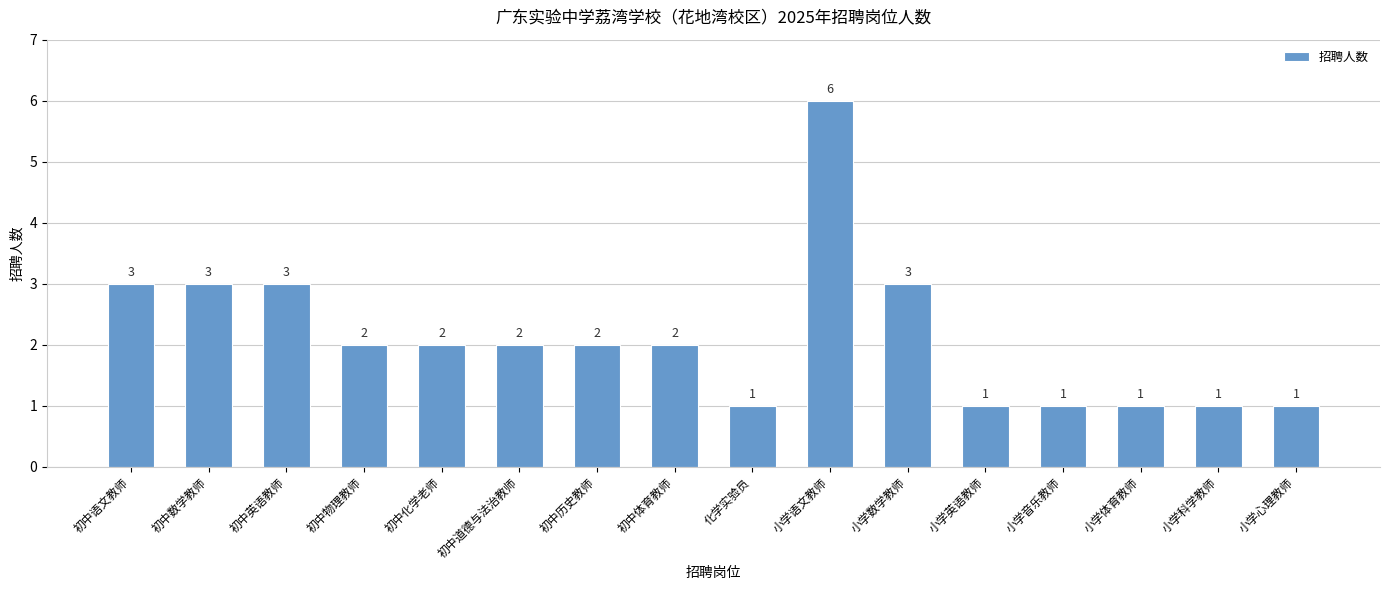

Count the number of data series in this chart.

1